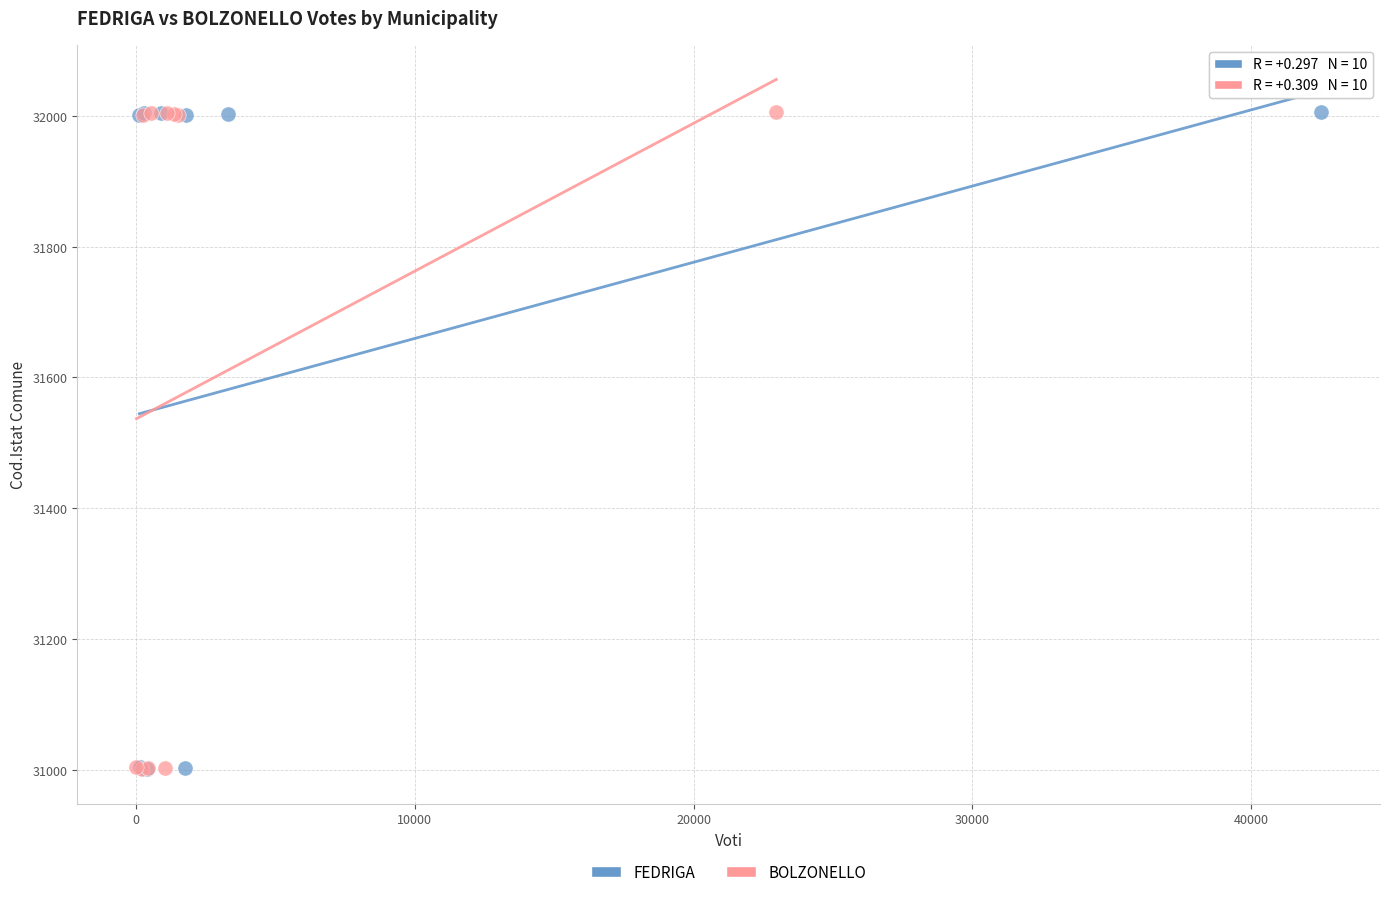

What are all the series names shown in the legend?

FEDRIGA, BOLZONELLO